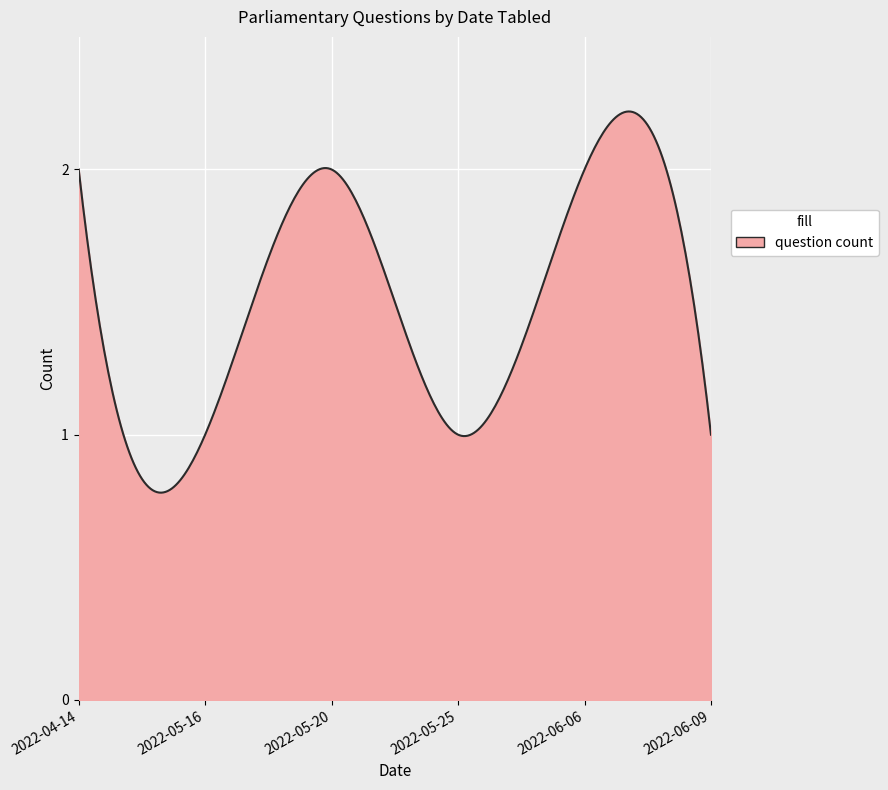

What is the minimum value shown in the chart?

1